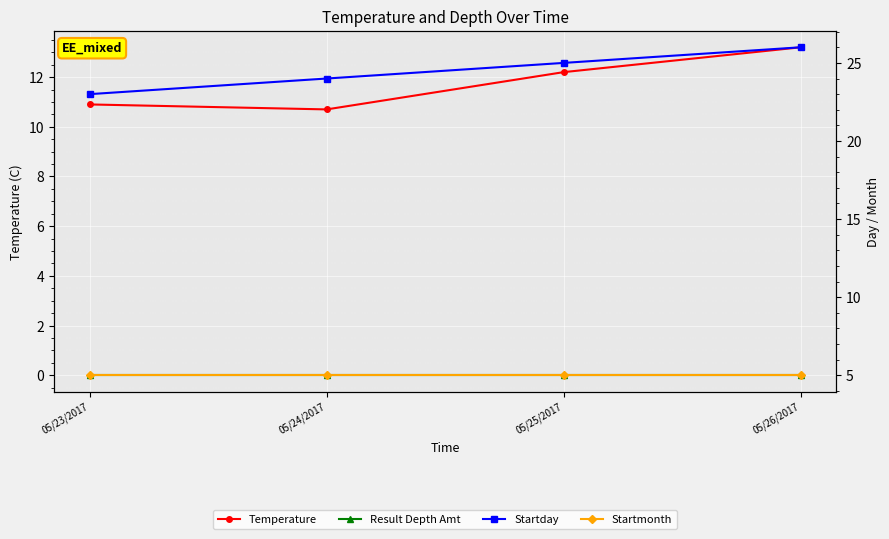

Is it true that Startmonth equals 1.1 at 05/26/2017?

False